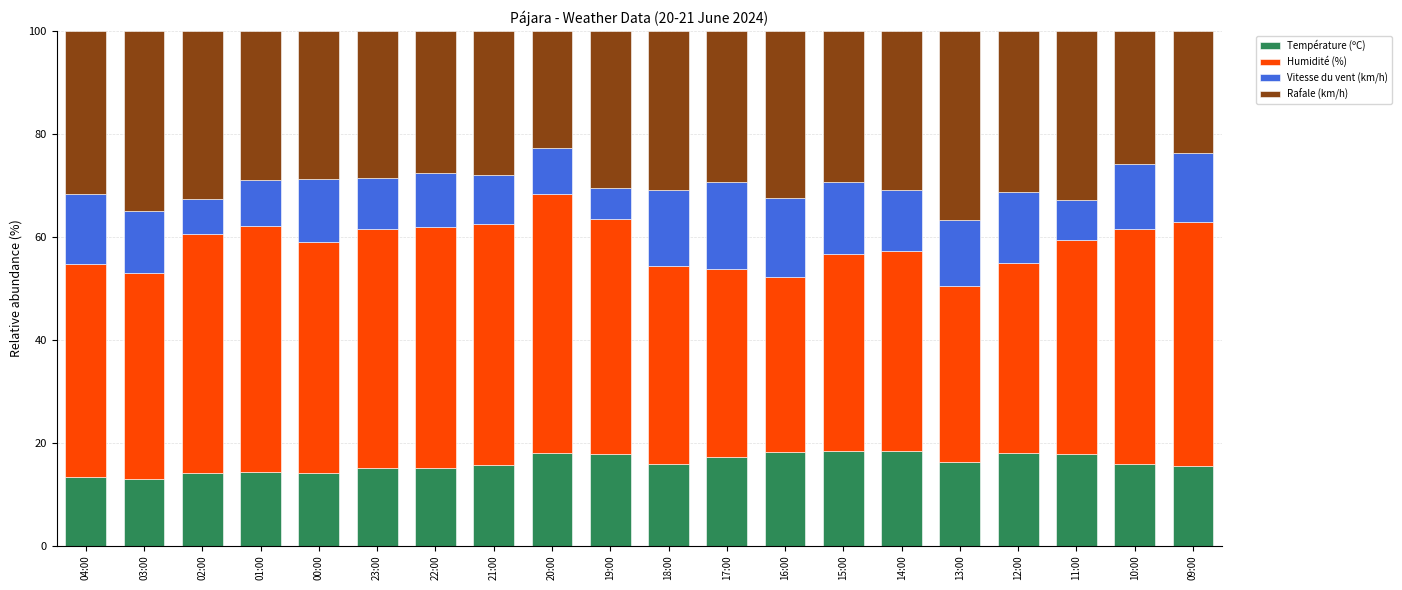

What is the lowest value of the Température (ºC) series?

12.9